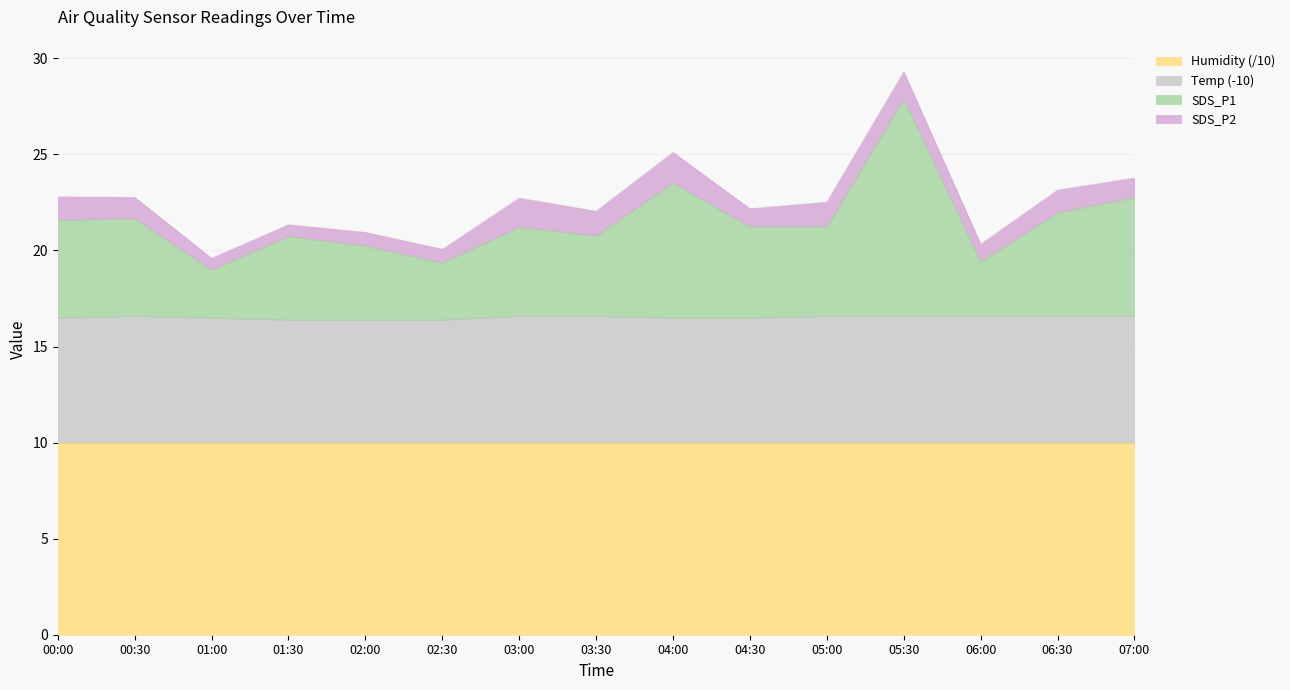

What is the label of the 11th point from the left?

05:00